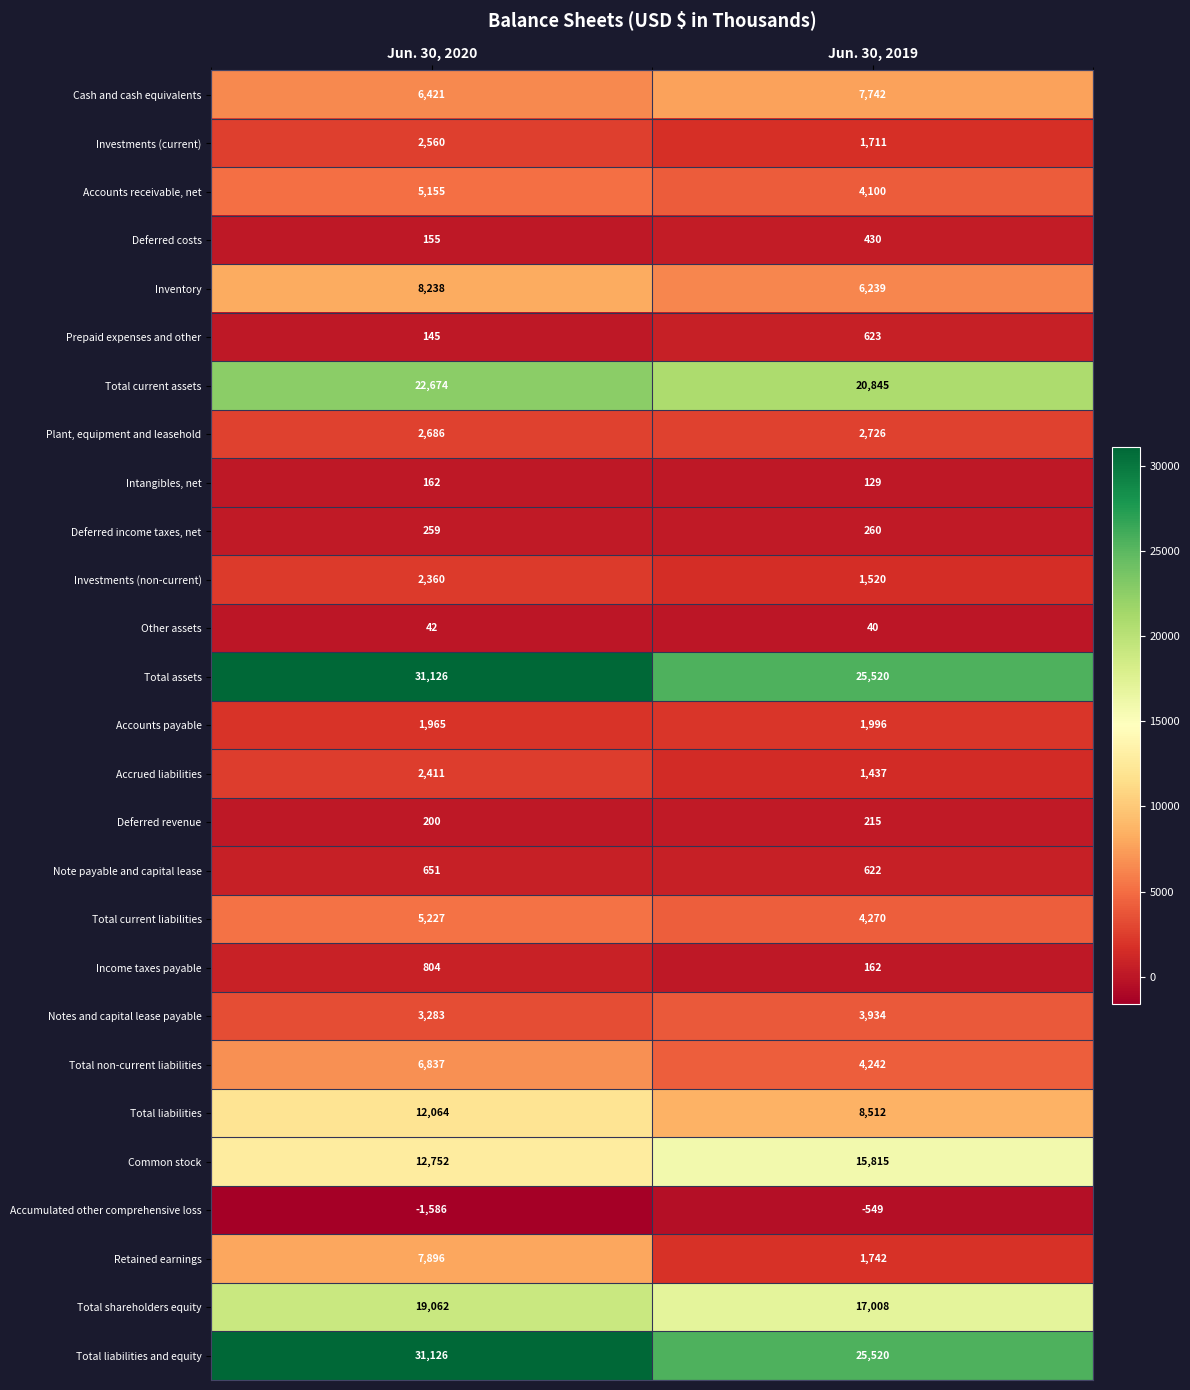

What is the difference between the maximum and minimum values in the Accounts payable series?

31